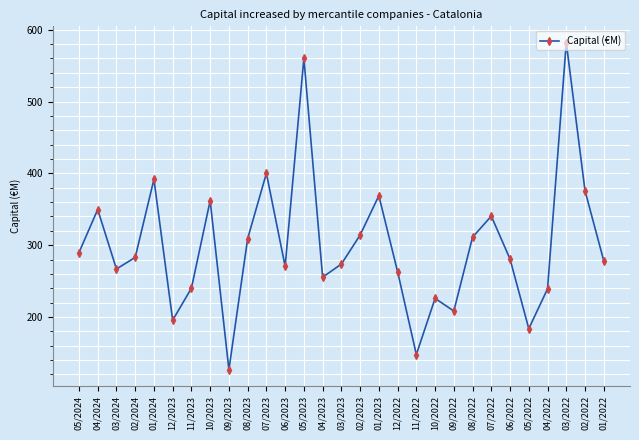

What is the ratio of the value at 04/2024 to the value at 06/2022?

1.2